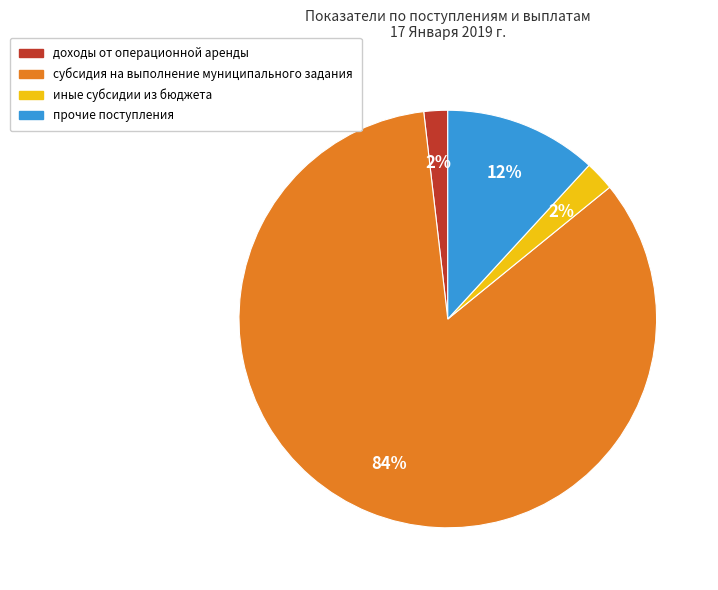

To the nearest percent, what is the difference between the субсидия на выполнение муниципального задания and прочие поступления slice percentages?

72%